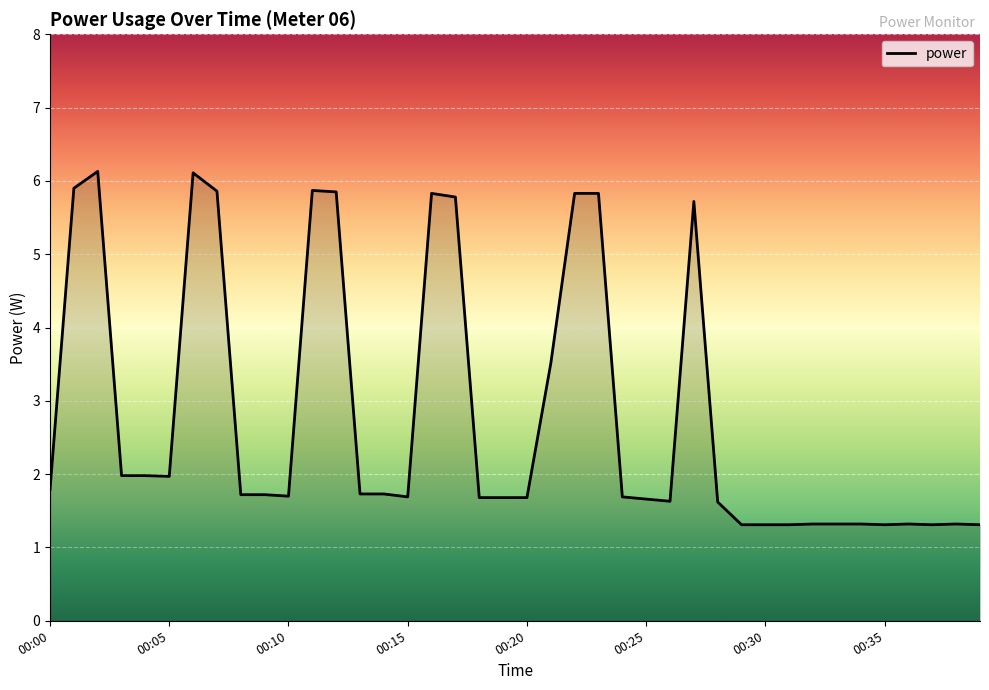

What is the greatest value displayed?

6.1